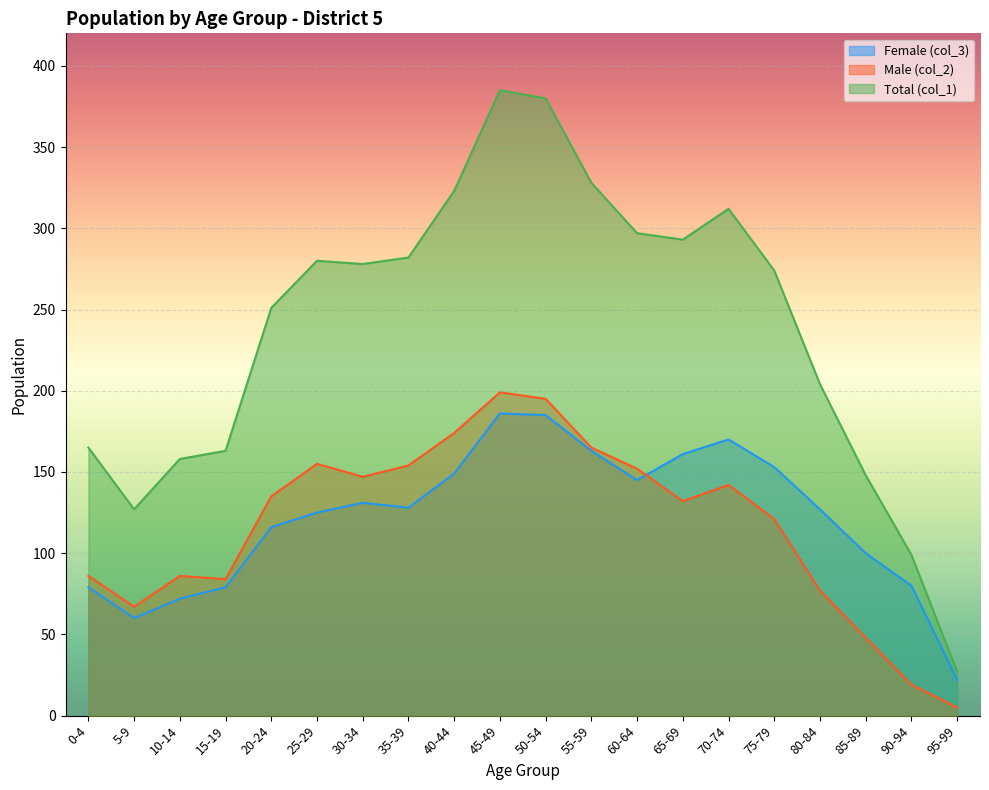

Which series changed the most between 10-14 and 45-49?

Total (col_1)